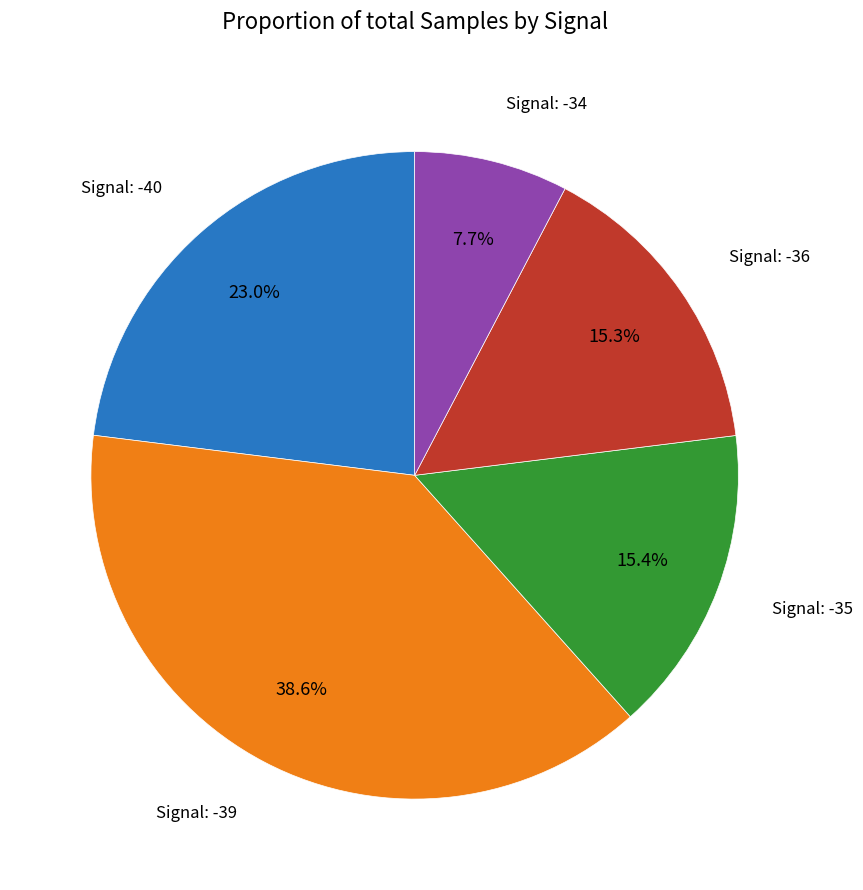

Does any single category account for the majority?

No